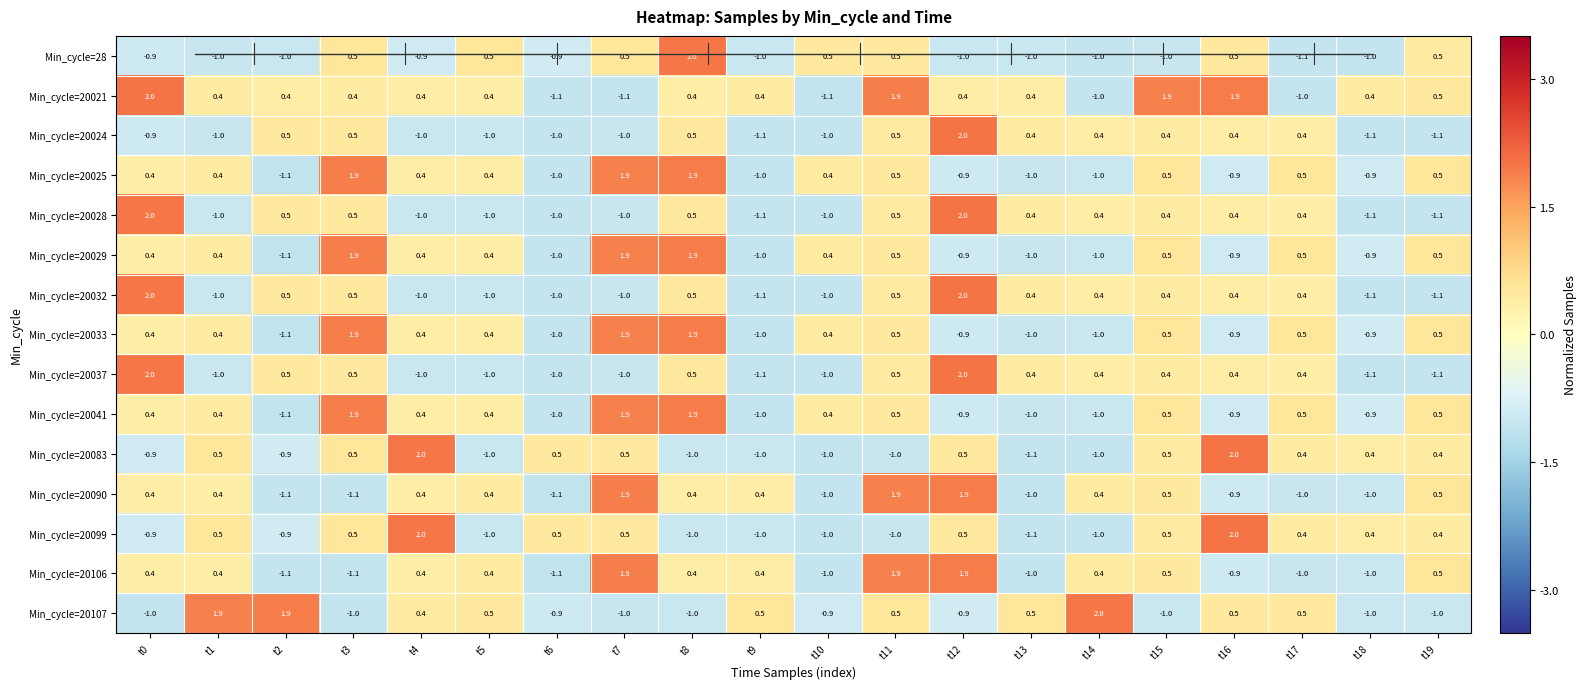

True or false: Min_cycle=20025 has a value of -1.7 at t14.

False